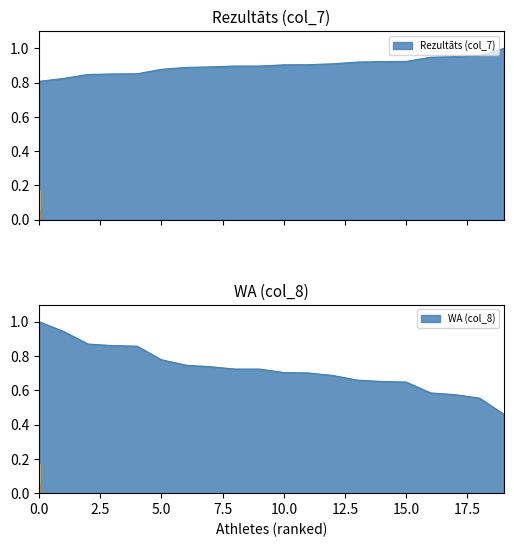

What is the highest value of the WA (col_8) series?

1.0